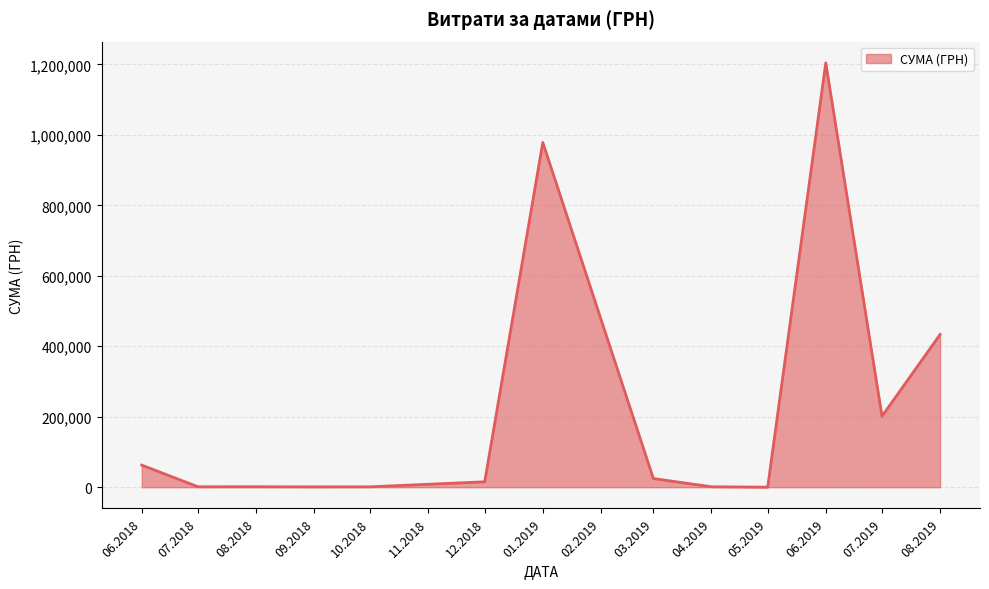

What is the change in value from 01.2019 to 08.2019?

-545031.2